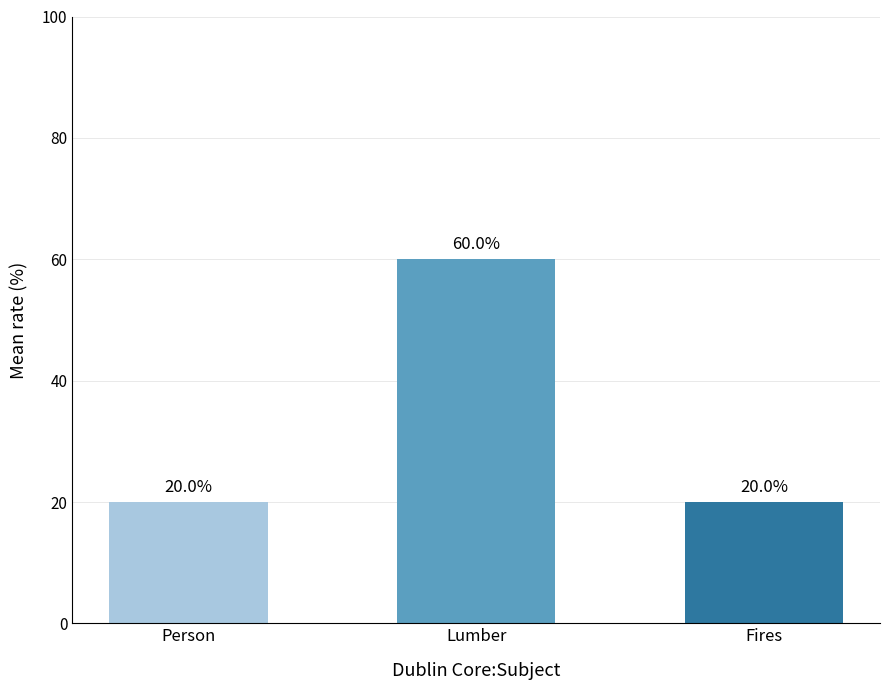

Approximately how many times larger is the value at Person compared to Fires?

1.0